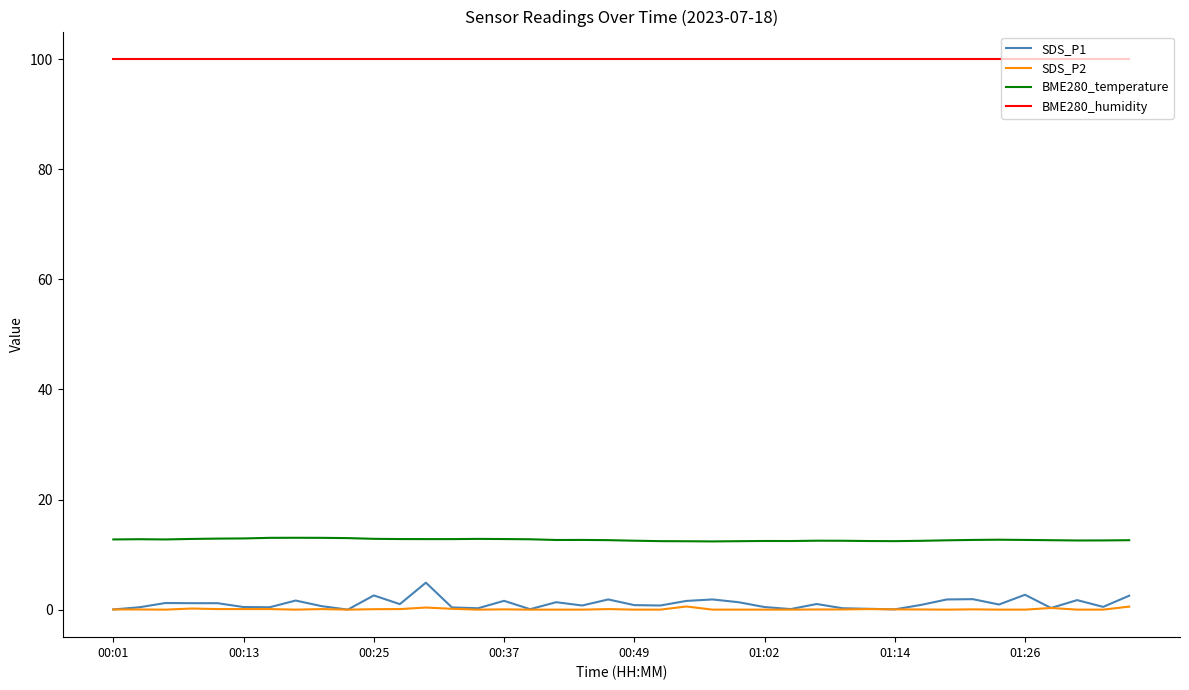

True or false: BME280_temperature and BME280_humidity intersect in this chart.

False